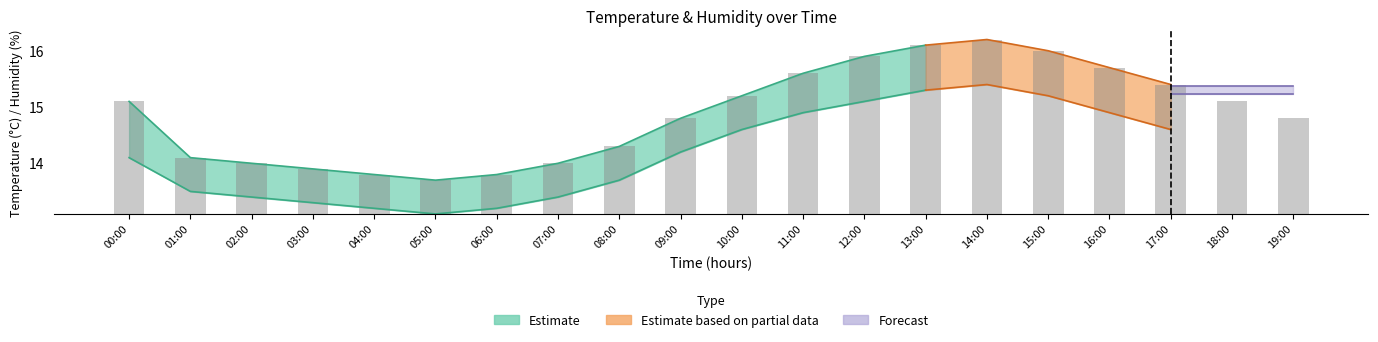

Does the chart contain stacked bars?

No